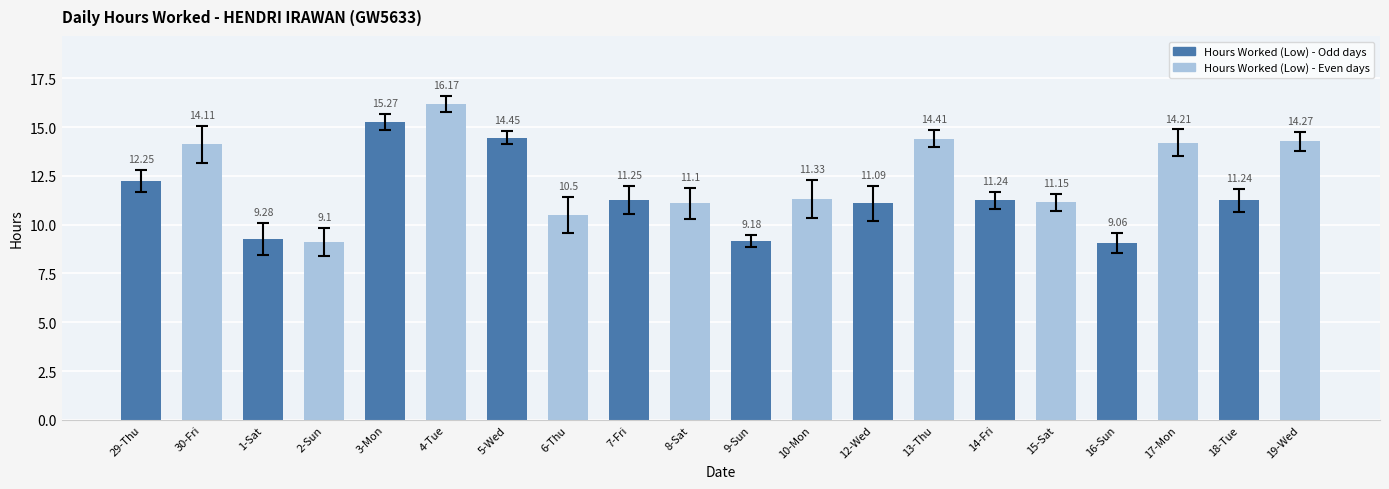

How many bars are there in total?

20